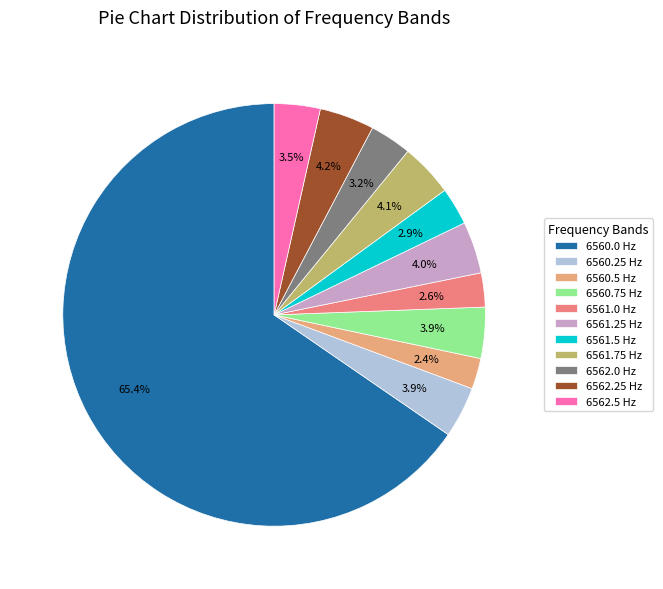

True or false: 6561.0 accounts for 3% of the total.

True